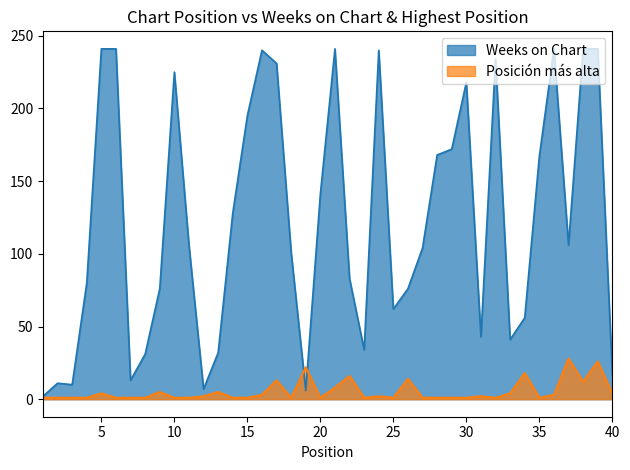

At how many categories does at least one series exceed 44?

28